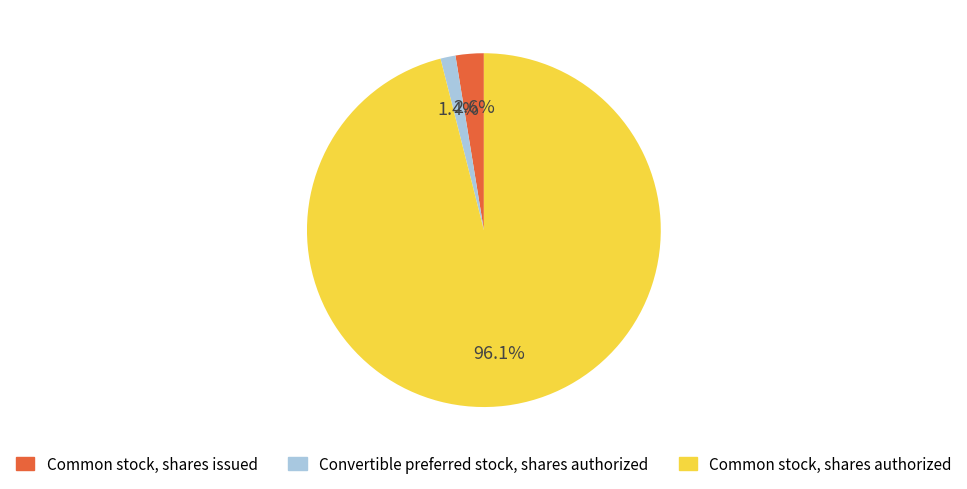

To the nearest percent, what portion does Common stock, shares issued represent?

3%